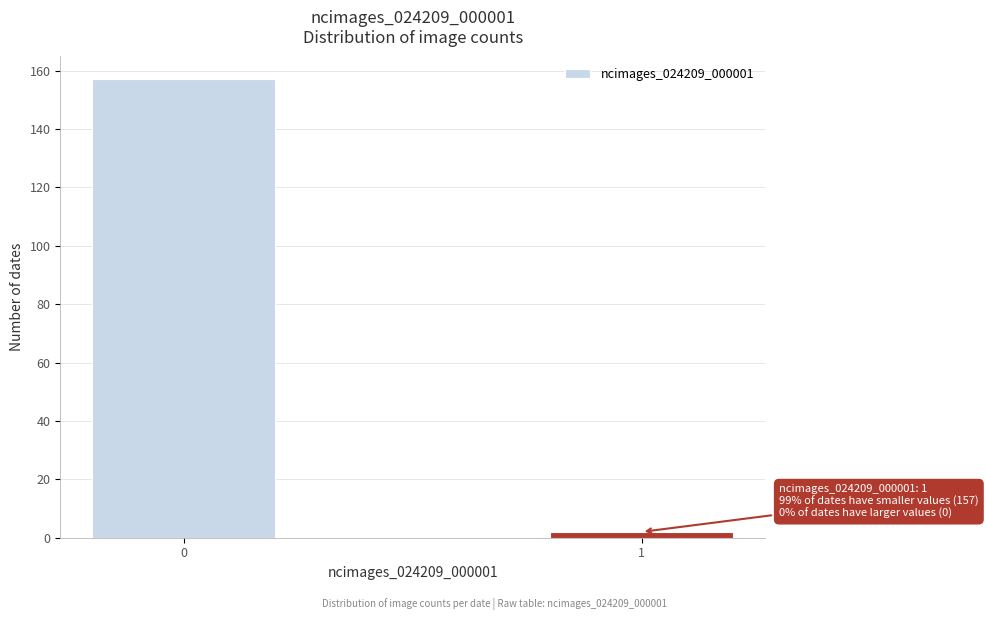

Reading left to right, list all the values displayed in this chart.

0=157	1=2